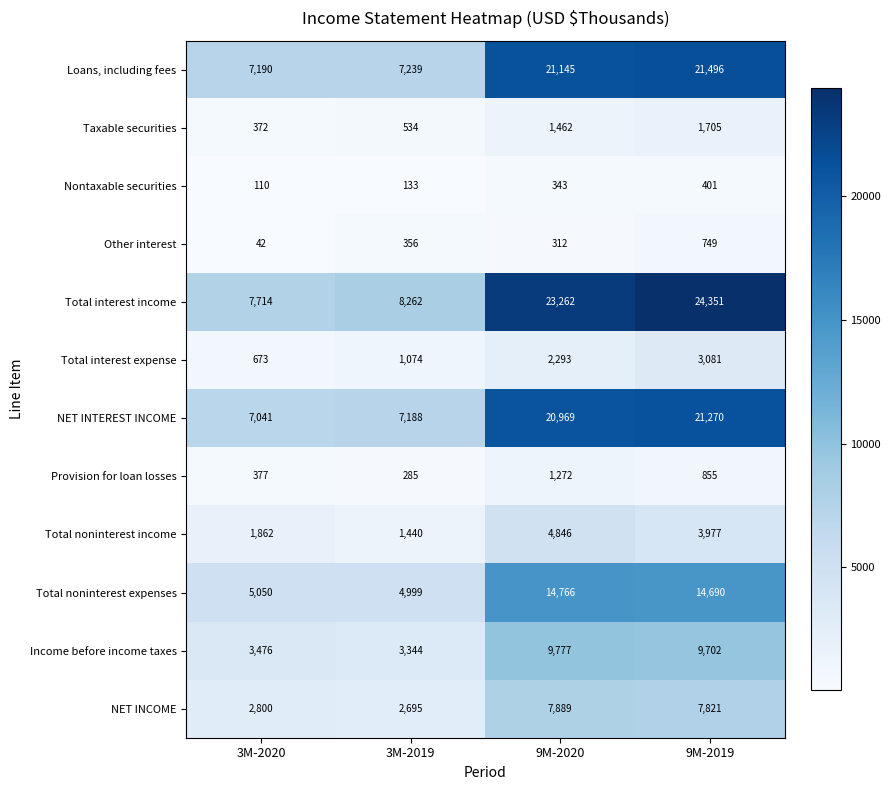

The value of Nontaxable securities at 9M-2019 is 228. True or false?

False